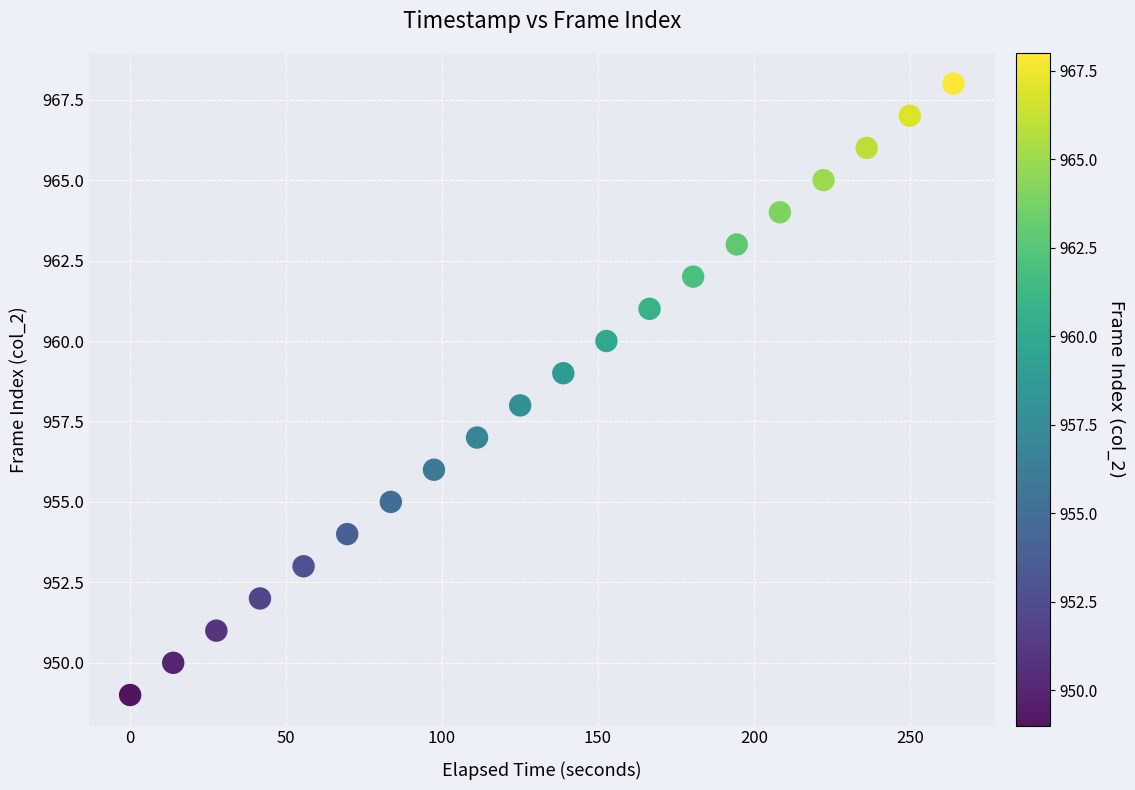

What is the range of Y values (max minus min)?

19